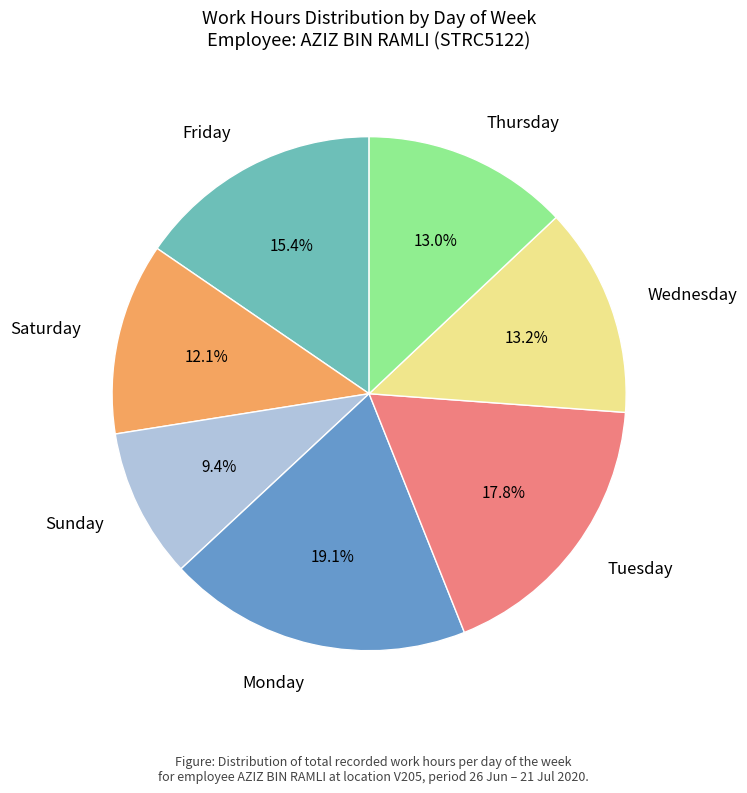

Does Saturday represent more than half of the total?

No